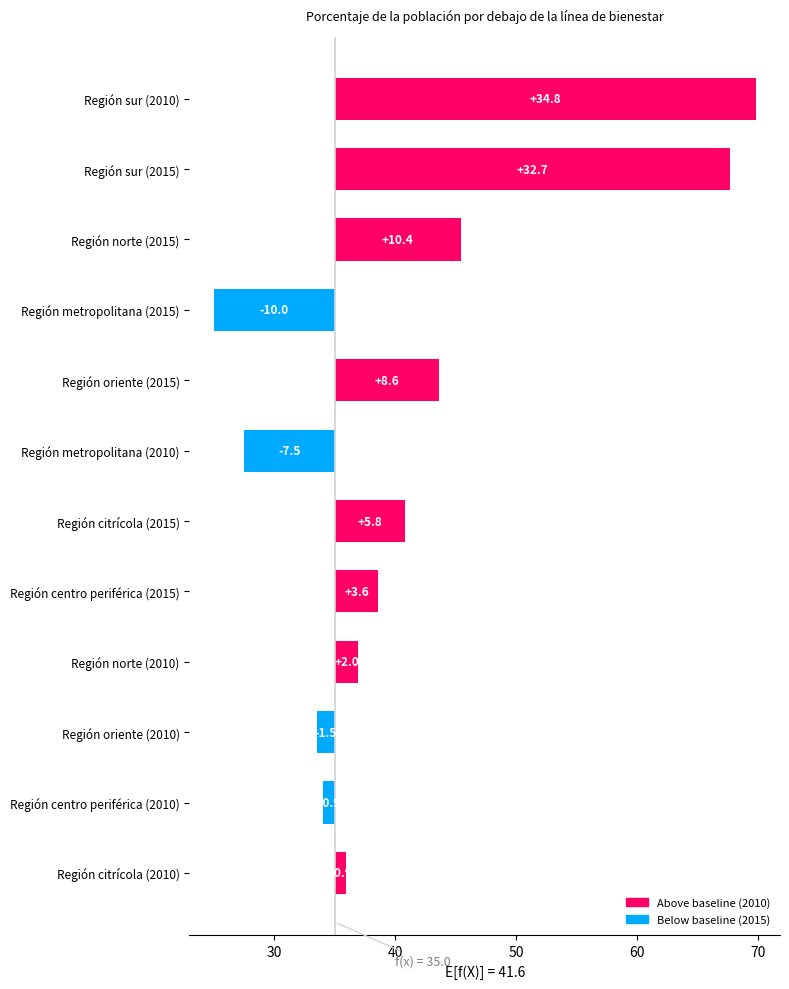

Rank the series at Región citrícola from highest to lowest value.

2015, 2010